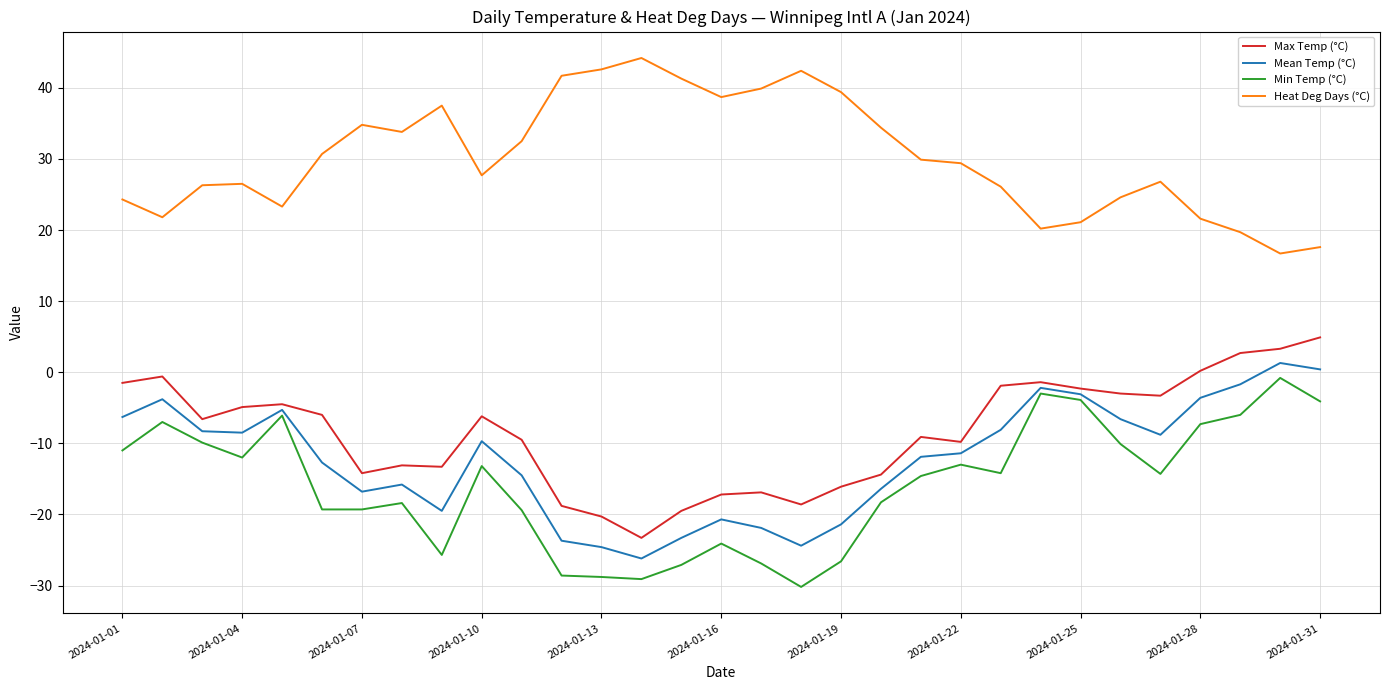

True or false: Mean Temp (°C) and Heat Deg Days (°C) intersect in this chart.

False